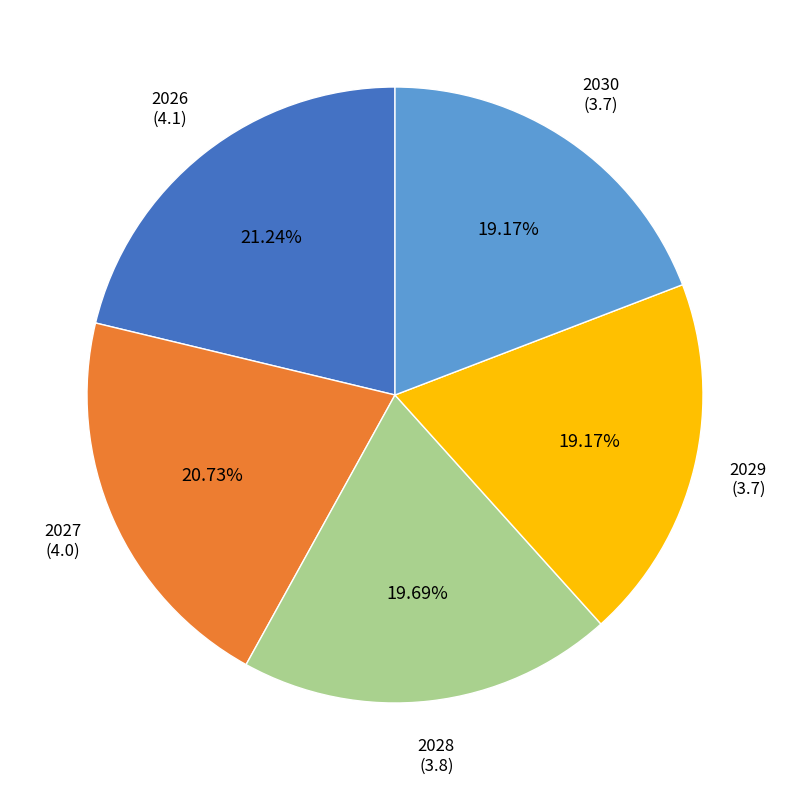

How many segments does this pie chart have?

5